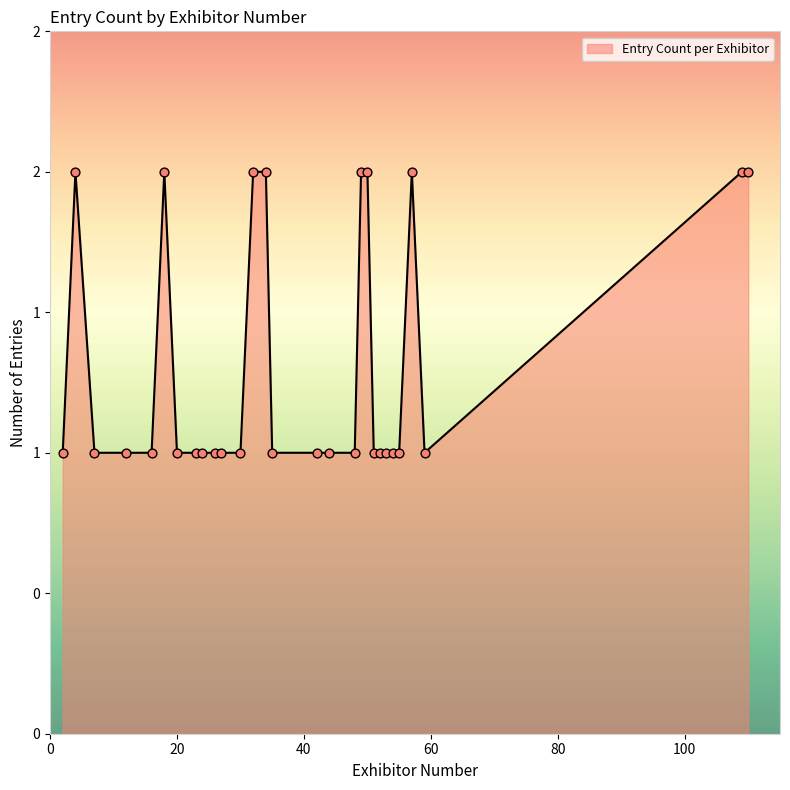

Does the chart have visible grid lines?

No